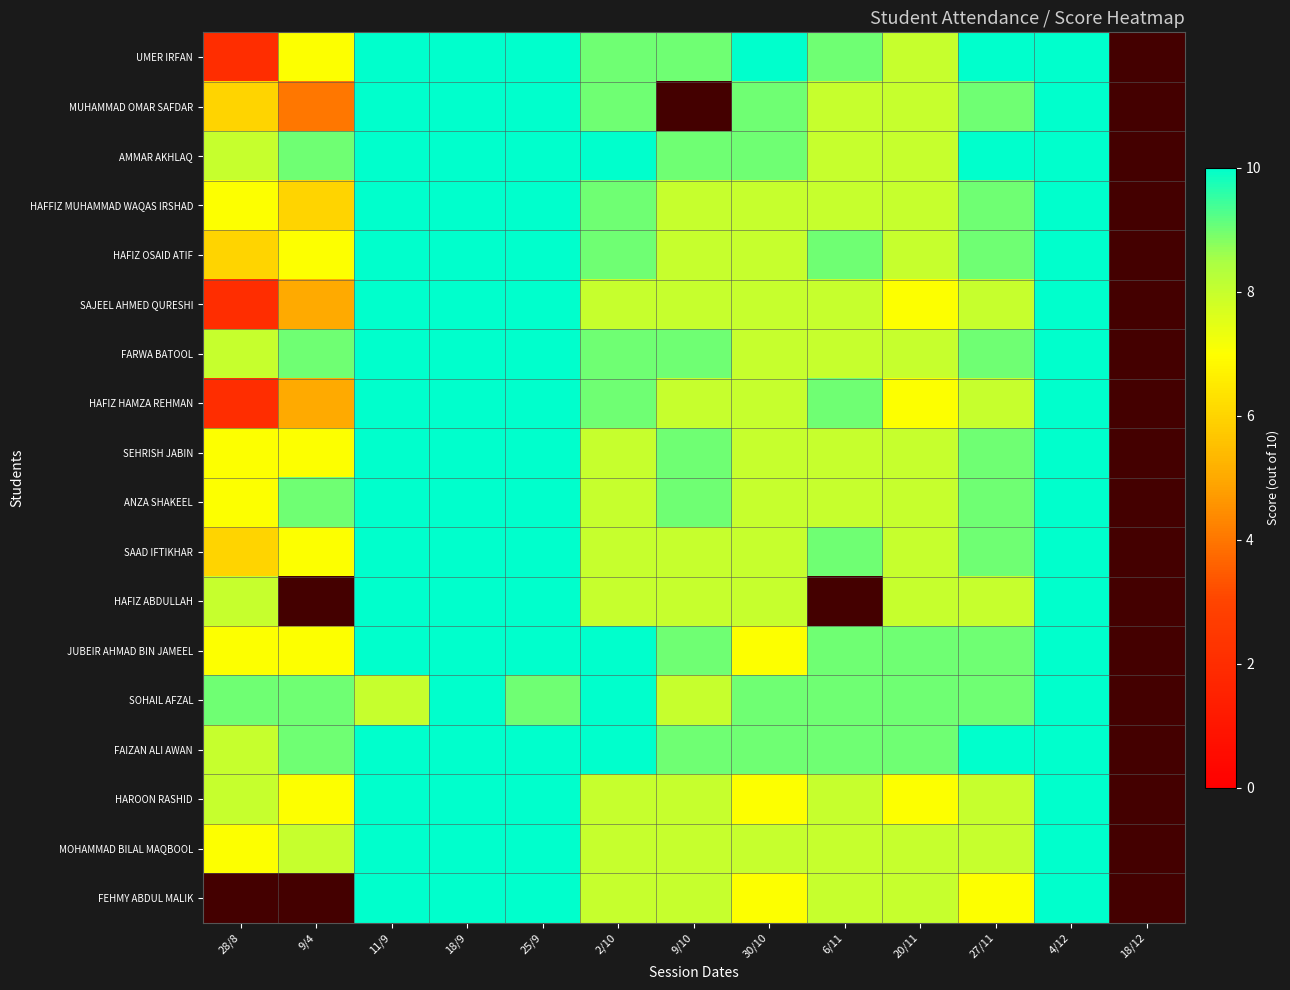

What is the lowest value of the HAFIZ HAMZA REHMAN series?

2.0